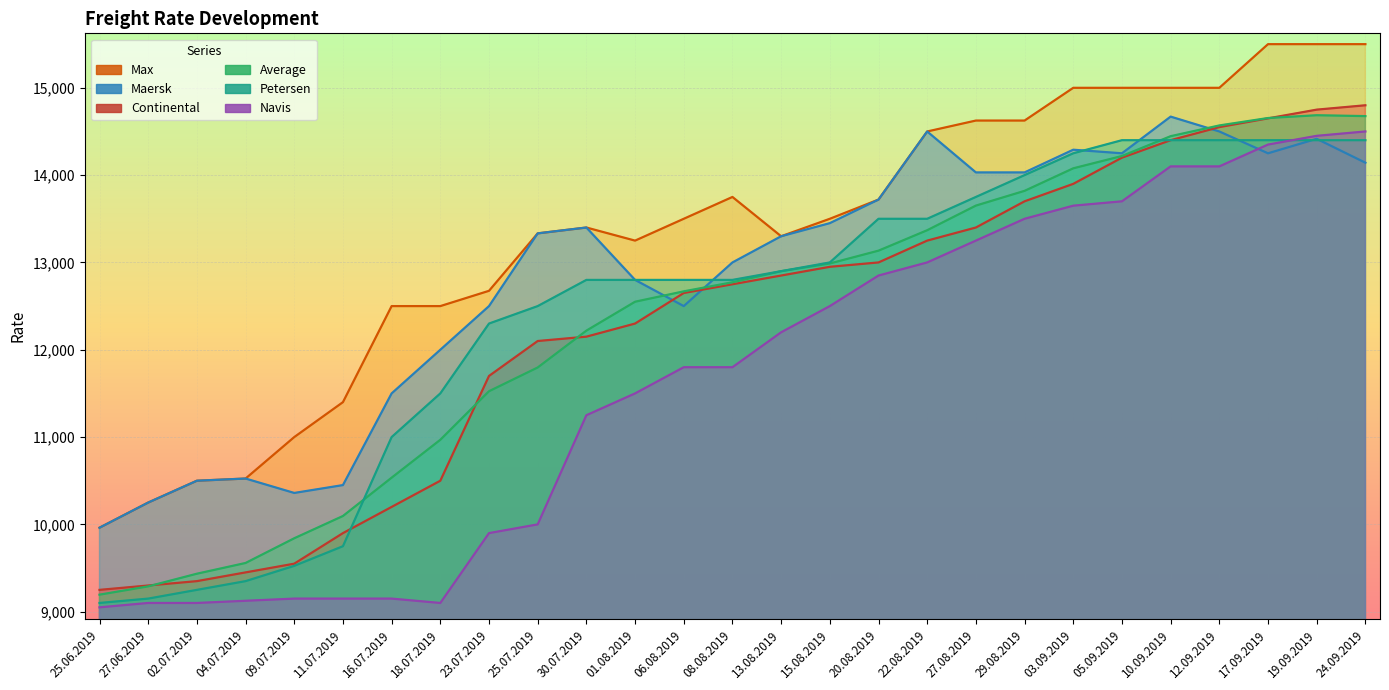

True or false: Continental has more than 2 interior local peaks.

False